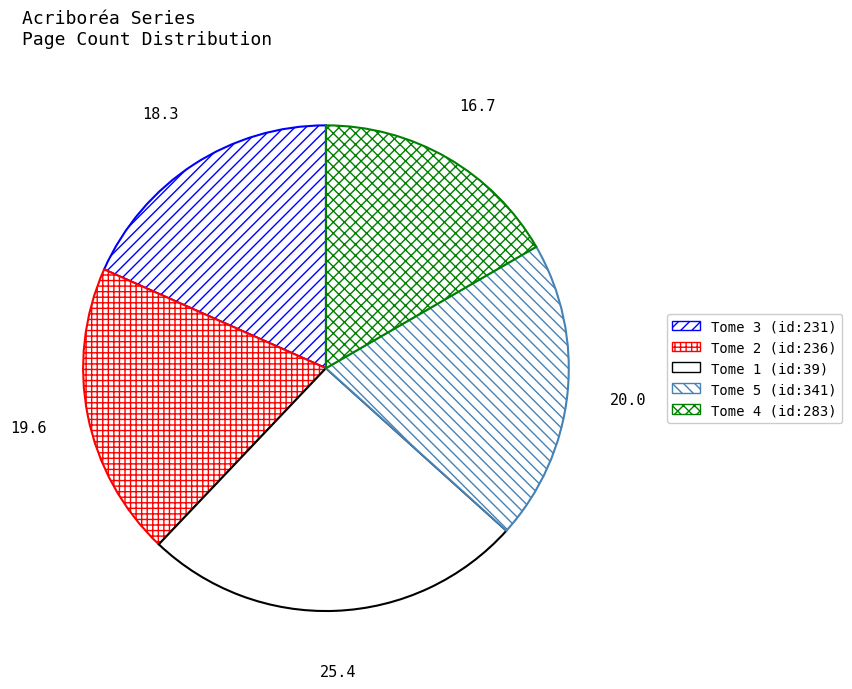

How many slices are in this pie chart?

5